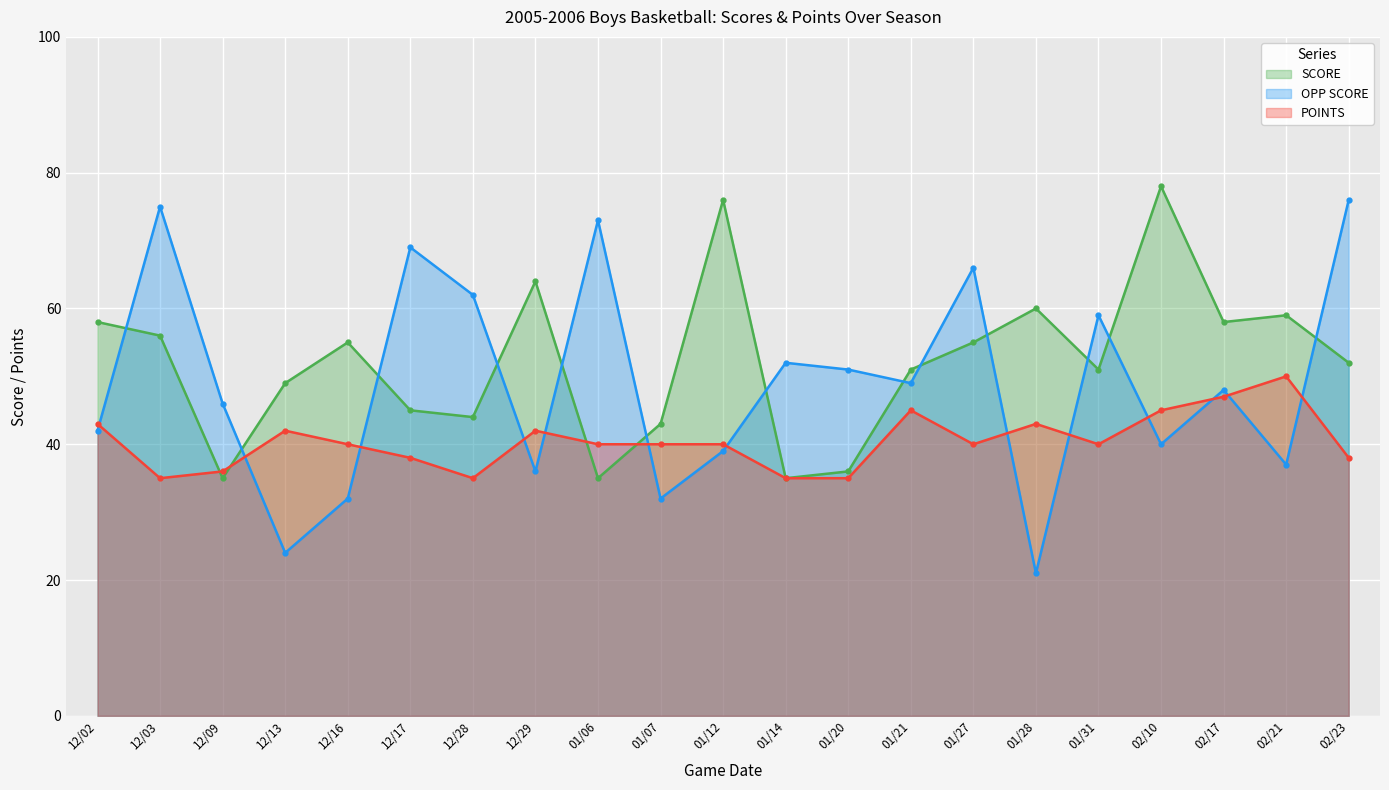

Read the OPP SCORE value at 12/03, to the nearest 5.

75